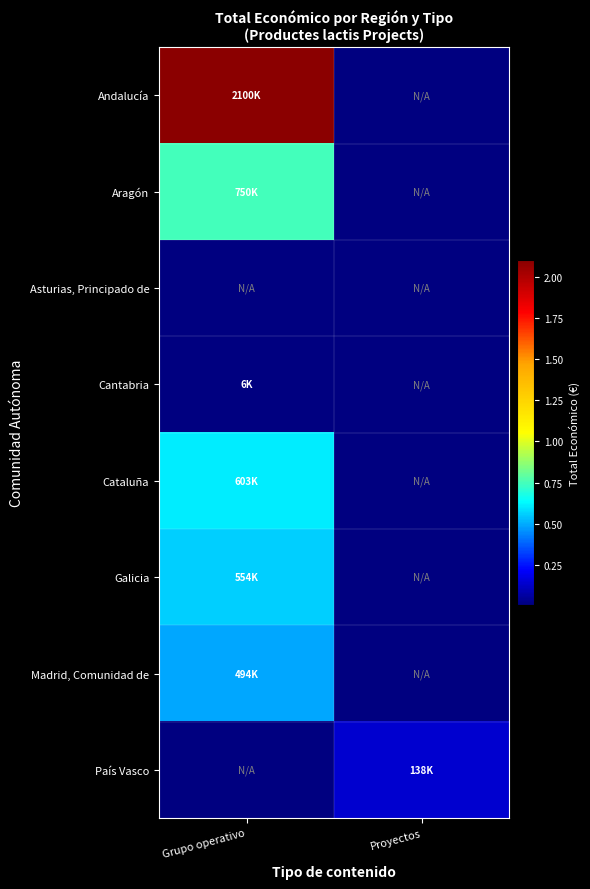

What is the highest value of the Galicia series?

554047.0